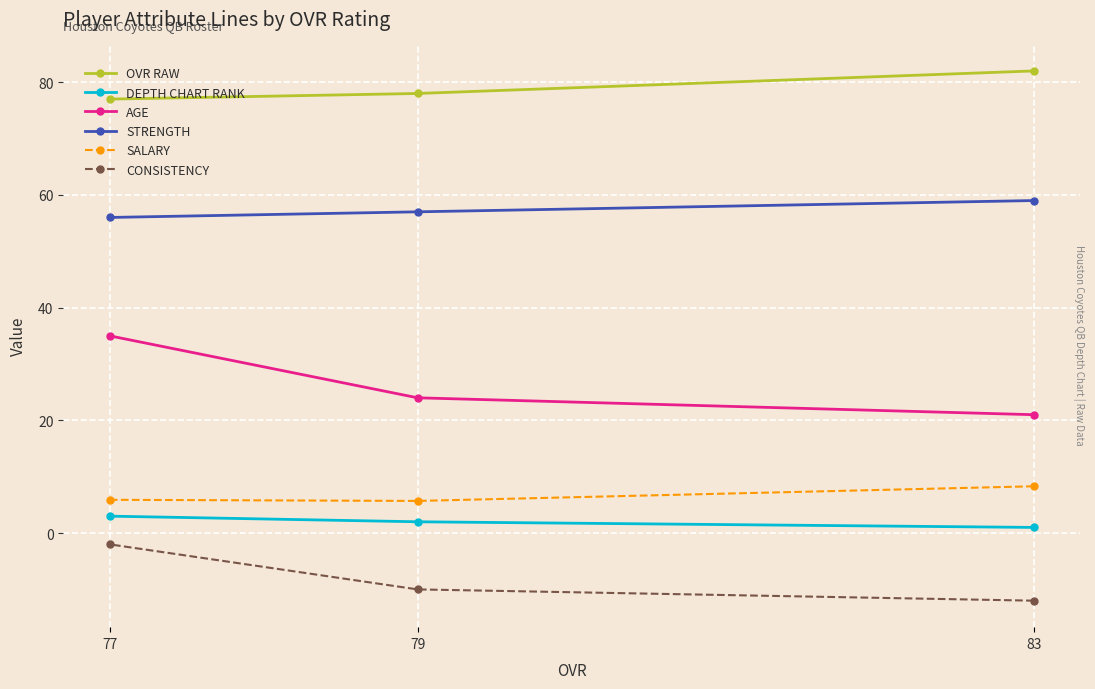

What are all the series names shown in the legend?

OVR RAW, DEPTH CHART RANK, AGE, STRENGTH, SALARY, CONSISTENCY